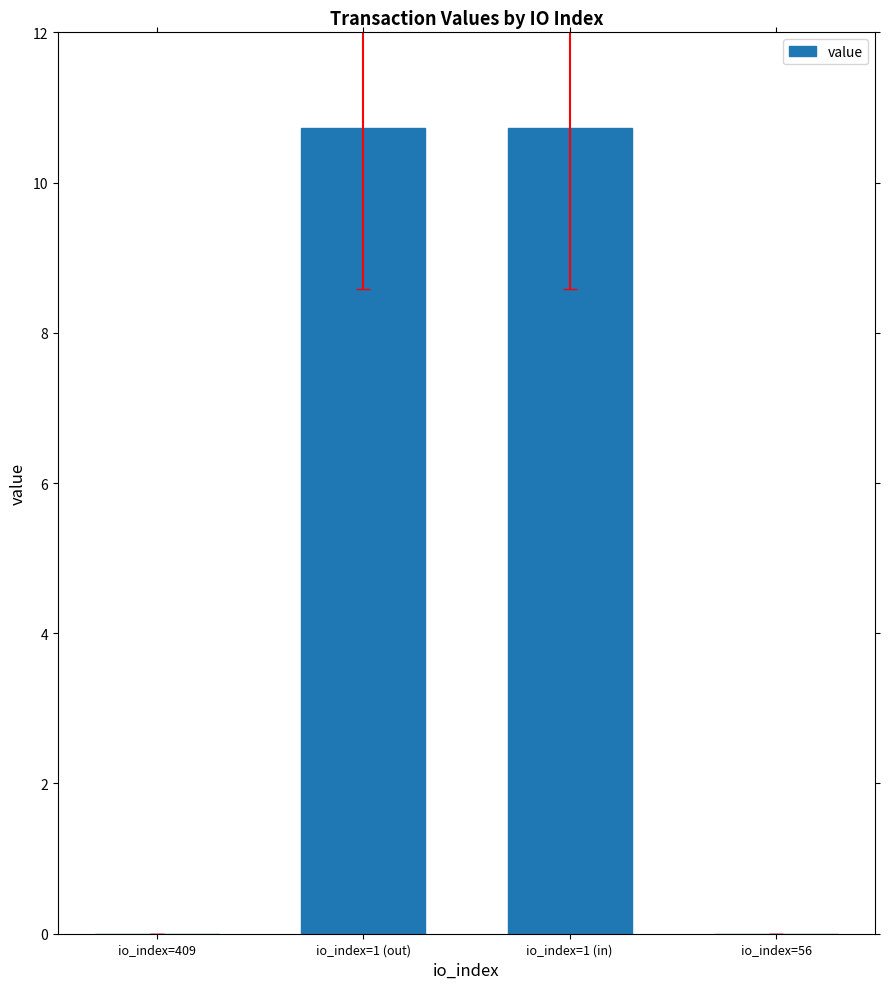

Approximately how many times larger is the value at io_index=1 (in) compared to io_index=1 (out)?

1.0